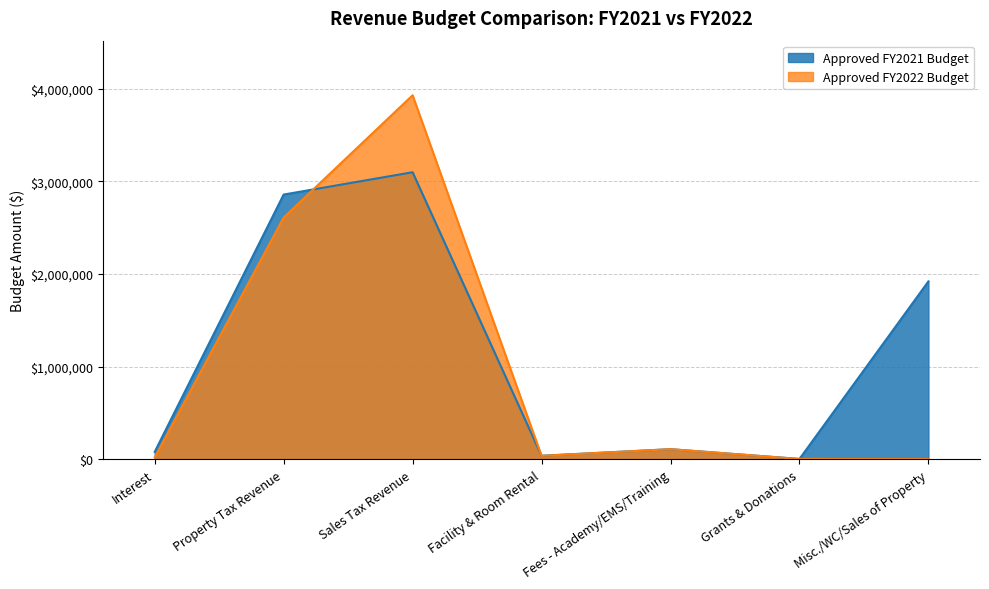

How many categories are shown in the chart?

7